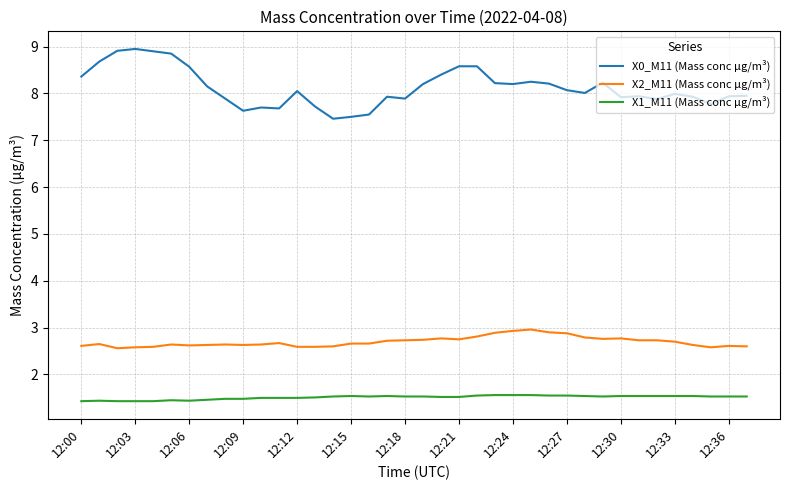

List the series in order of their peak value, lowest first.

X1_M11 (Mass conc μg/m³), X2_M11 (Mass conc μg/m³), X0_M11 (Mass conc μg/m³)